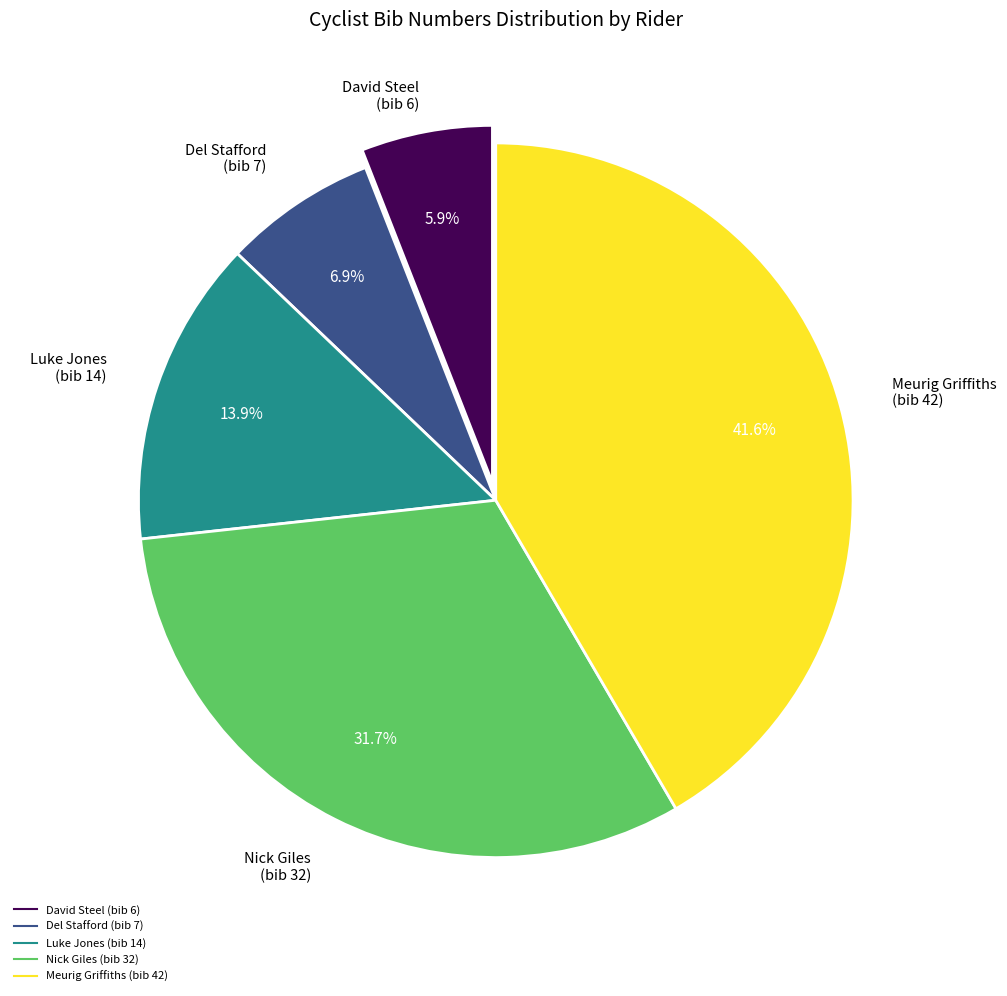

Between Del Stafford (bib 7) and Meurig Griffiths (bib 42), which is larger?

Meurig Griffiths (bib 42)